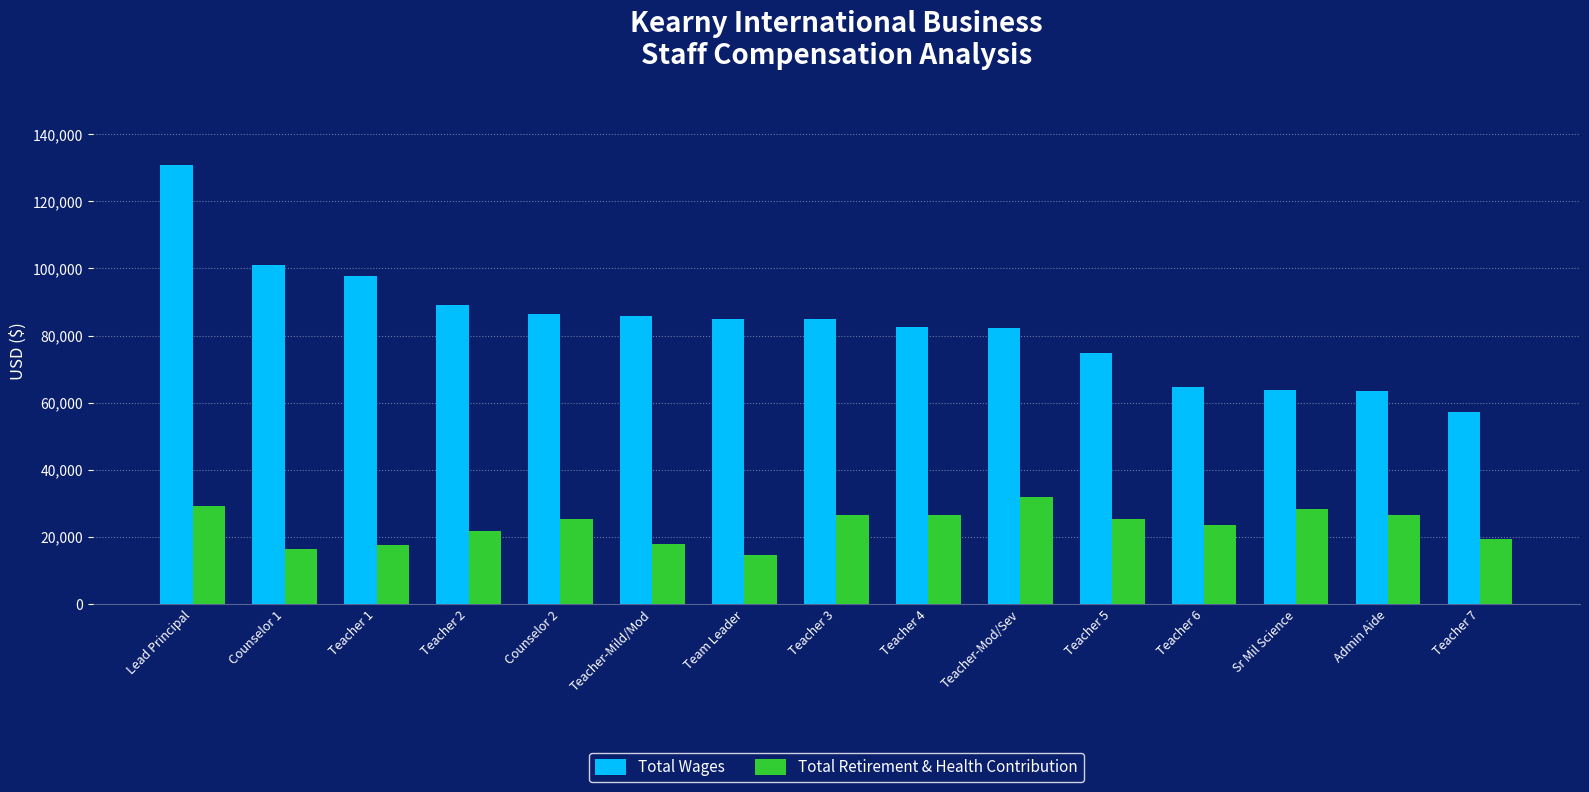

The value of Total Retirement & Health Contribution at Teacher 2 is 36188. True or false?

False